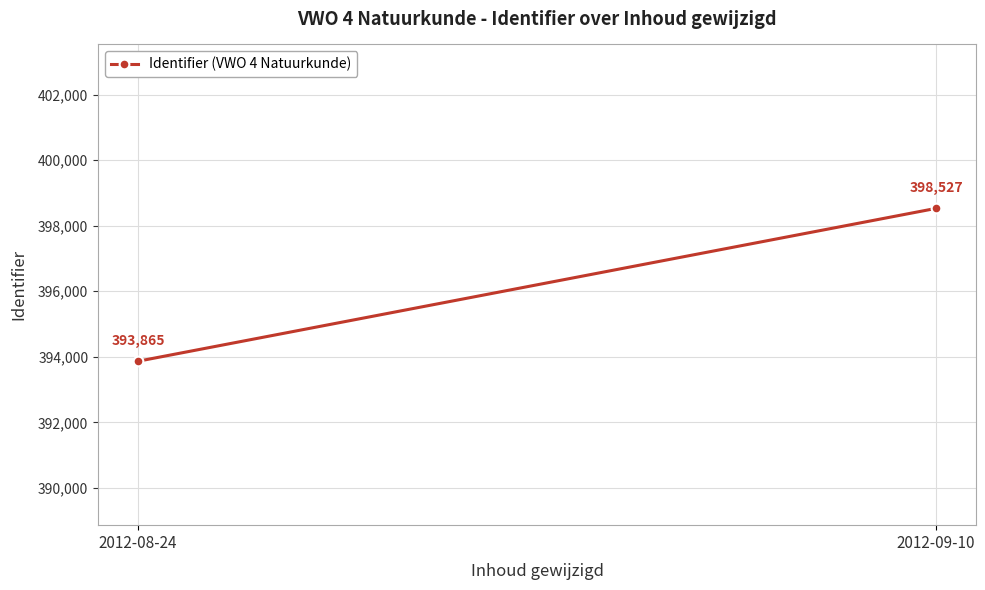

List the labels in order of value, largest first.

2012-09-10, 2012-08-24